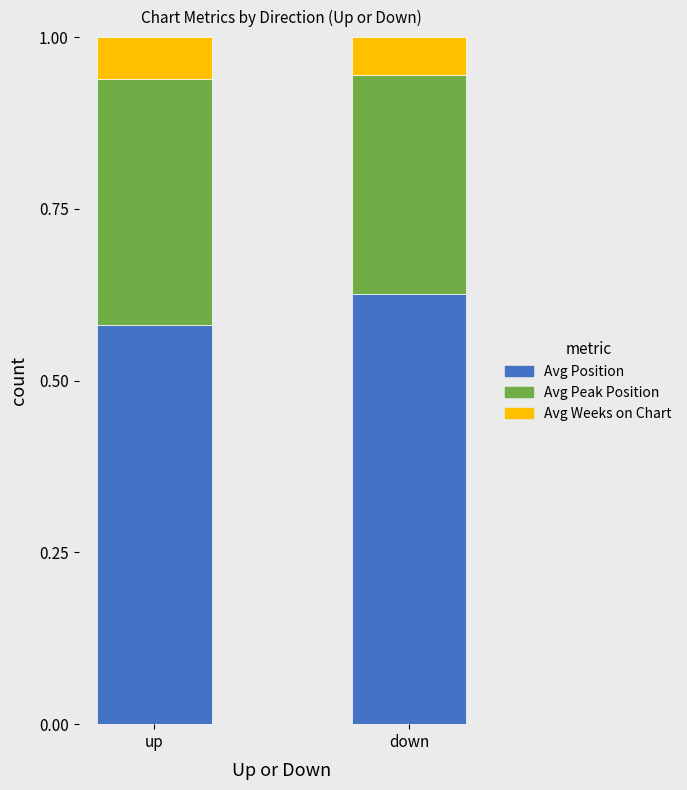

Which category has the lowest value in the Avg Position series?

up